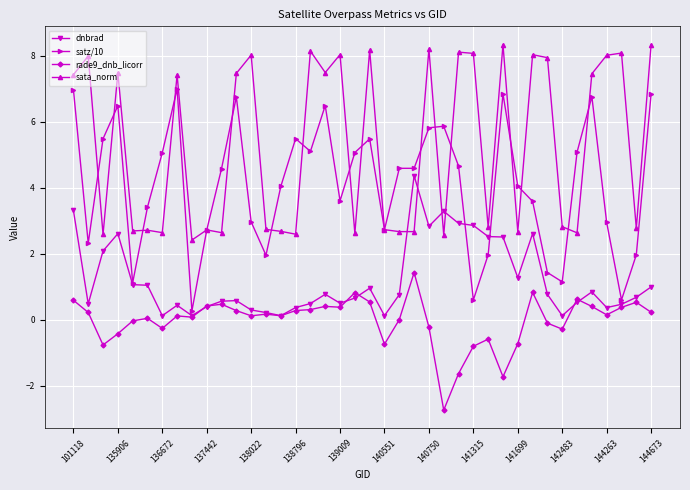

How many lines are shown in the chart?

4